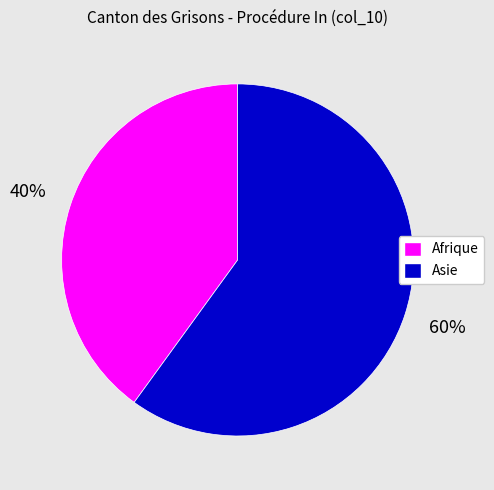

What is the ratio of the value at Afrique to the value at Asie?

0.7